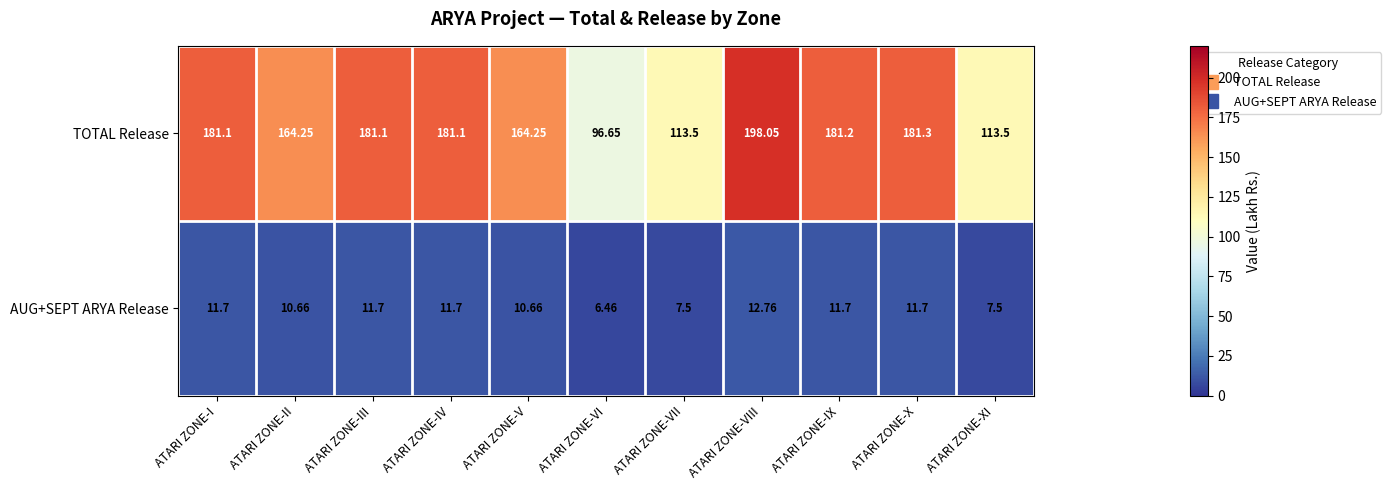

List the series in order of their overall mean, highest first.

TOTAL Release, AUG+SEPT ARYA Release